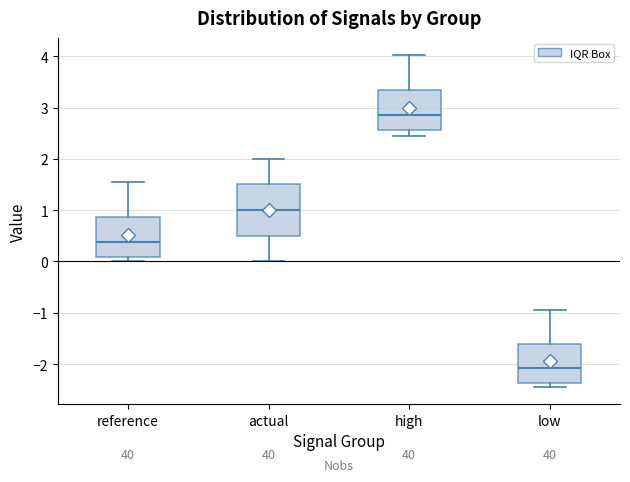

Which box has the highest median line?

high